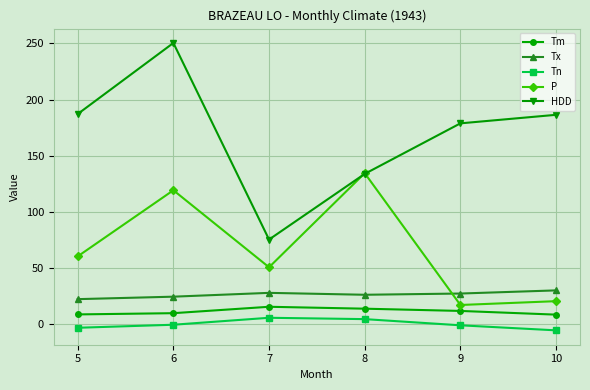

Rank the series by their maximum value, from lowest to highest.

Tn, Tm, Tx, P, HDD